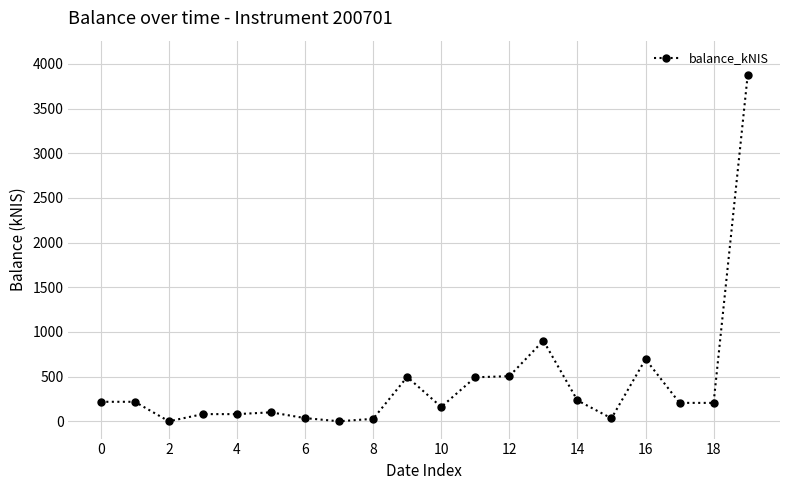

What is the maximum value shown in the chart?

3873.6